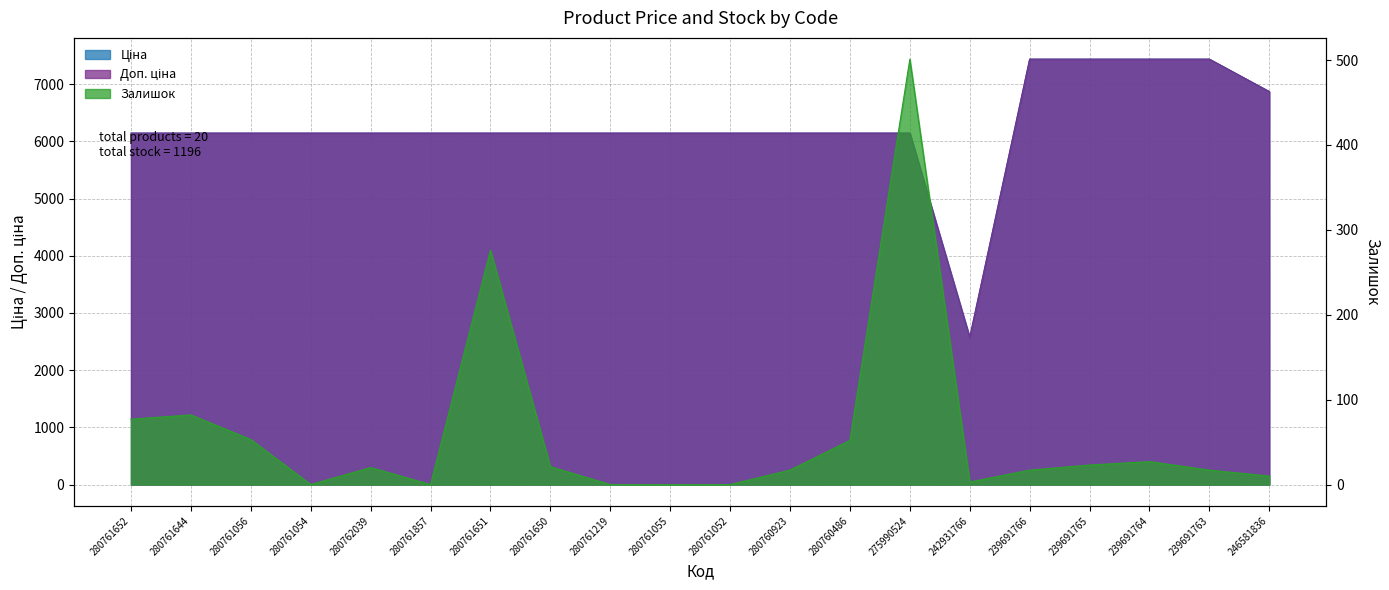

Is it true that Ціна equals 6143.2 at 280761219?

True